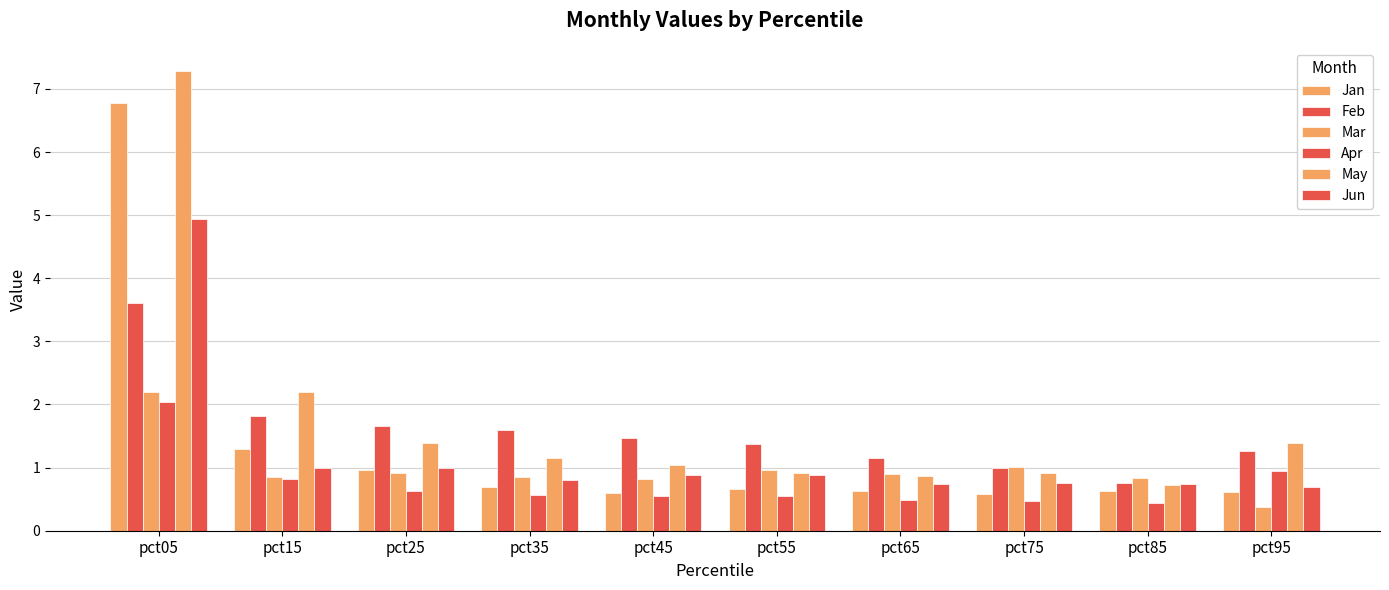

Where is Apr nearest to the value 1?

pct95